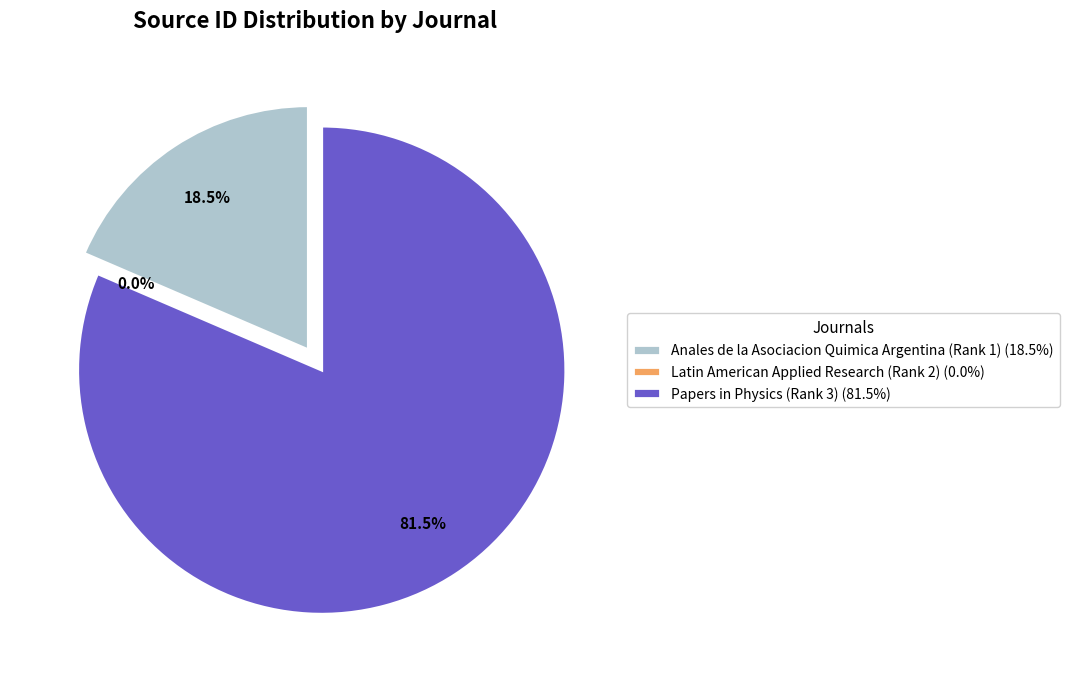

Which slice is the smallest?

Latin American Applied Research (Rank 2)